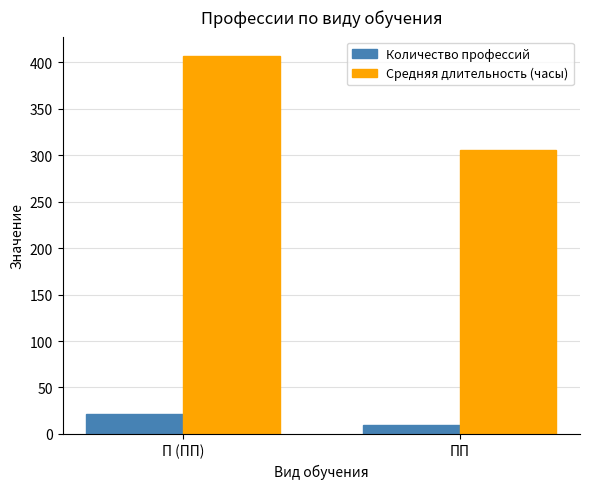

Where is Средняя длительность (часы) nearest to the value 356?

ПП